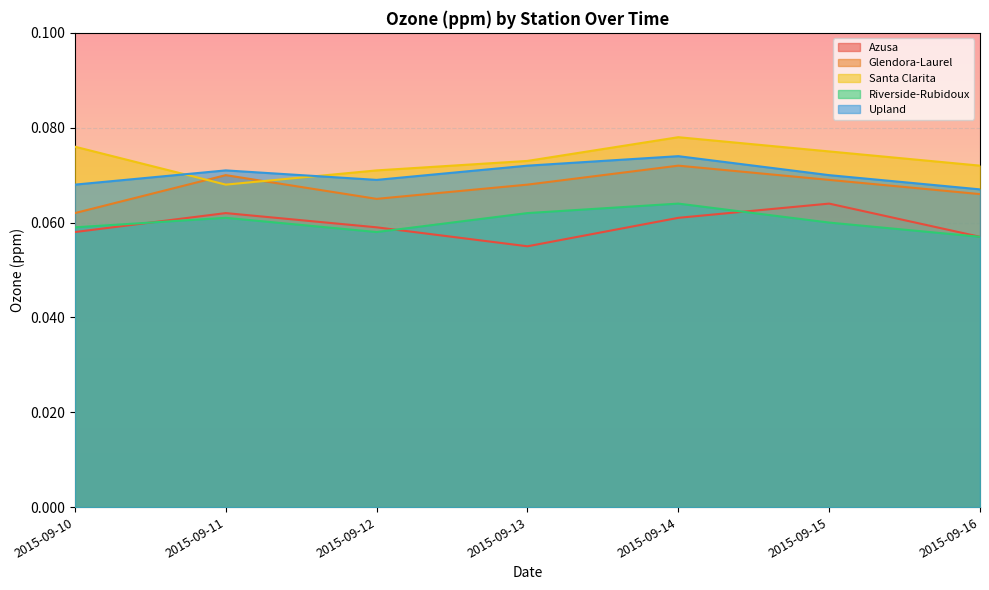

True or false: Upland and Glendora-Laurel intersect in this chart.

False